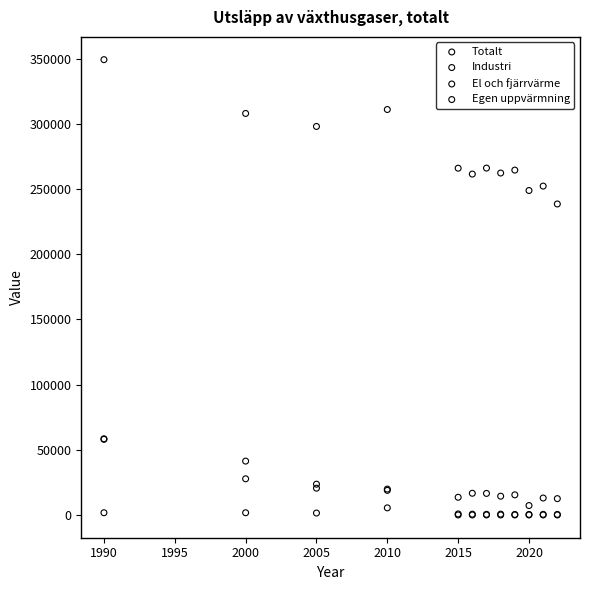

Across all series, what Y value is closest to 174609?

238530.0